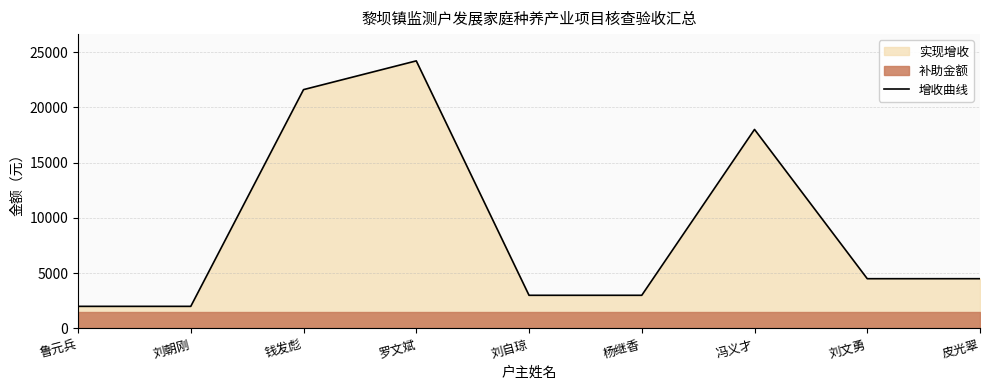

What is the label of the 3rd point from the right?

冯义才